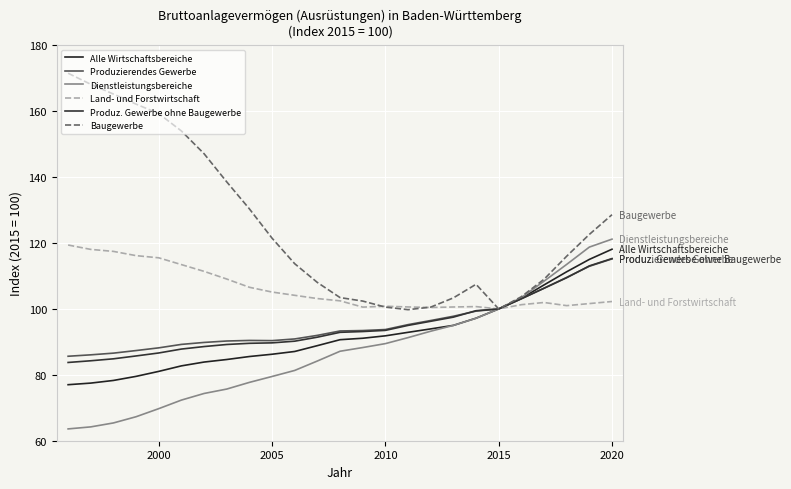

Reading left to right, extract all data points from this chart.

Alle Wirtschaftsbereiche: 77.0	77.5	78.3	79.5	81.0	82.7	83.9	84.7	85.6	86.2	87.1	88.9	90.7	91.1	91.8	92.9	93.9	95.0	97.2	100.0	103.2	107.3	111.3	115.0	118.1
Produzierendes Gewerbe: 85.6	86.1	86.6	87.4	88.2	89.2	89.8	90.3	90.4	90.4	90.9	92.0	93.3	93.4	93.7	95.2	96.5	97.8	99.3	100.0	103.1	106.3	109.6	112.9	115.2
Dienstleistungsbereiche: 63.6	64.2	65.4	67.3	69.7	72.3	74.3	75.7	77.7	79.5	81.3	84.2	87.2	88.3	89.5	91.3	93.2	95.0	97.2	100.0	103.4	108.4	113.5	118.8	121.2
Land- und Forstwirtschaft: 119.4	118.1	117.5	116.2	115.5	113.5	111.4	109.1	106.6	105.1	104.1	103.2	102.5	100.6	100.8	100.6	100.4	100.6	100.7	100.0	101.3	102.0	101.0	101.6	102.3
Produz. Gewerbe ohne Baugewerbe: 83.8	84.3	84.9	85.7	86.6	87.8	88.6	89.2	89.6	89.7	90.2	91.4	92.9	93.1	93.5	95.0	96.3	97.5	99.5	100.0	103.1	106.3	109.5	113.1	115.3
Baugewerbe: 171.5	168.2	165.2	162.2	159.3	154.0	147.1	138.6	130.4	121.5	113.7	108.0	103.4	102.4	100.6	99.8	100.6	103.4	107.5	100.0	103.7	109.0	116.0	122.6	128.6